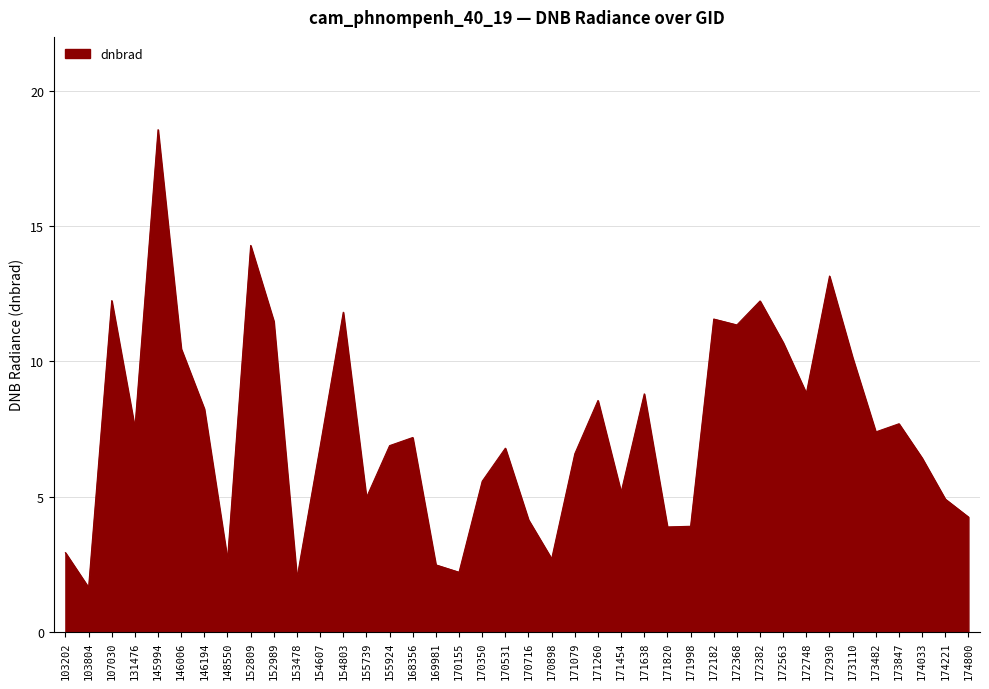

How many values are below 7?

20